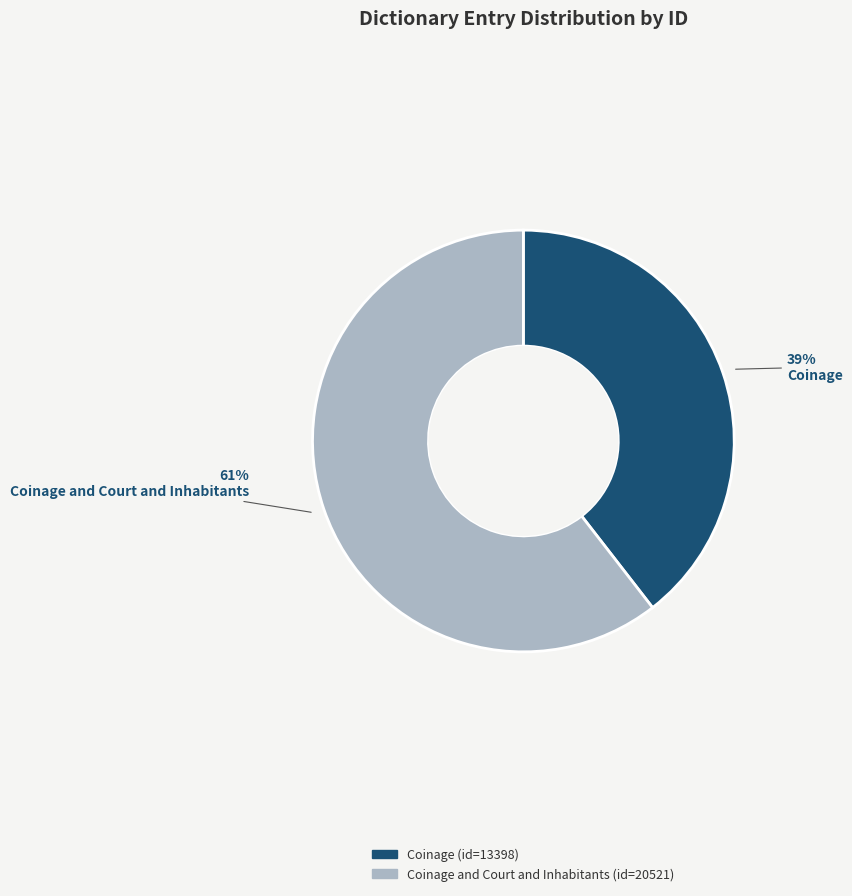

Which category has the smallest portion of the pie?

Coinage